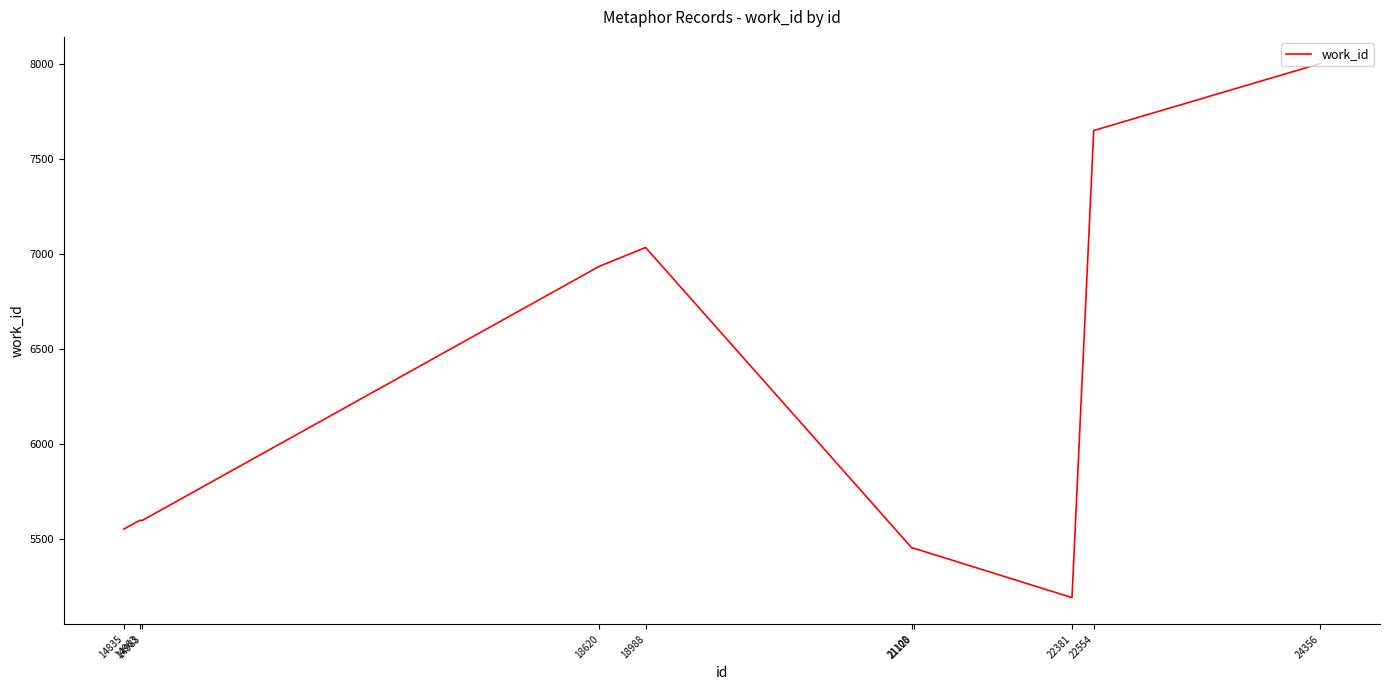

What is the difference between the maximum and minimum values?

2808